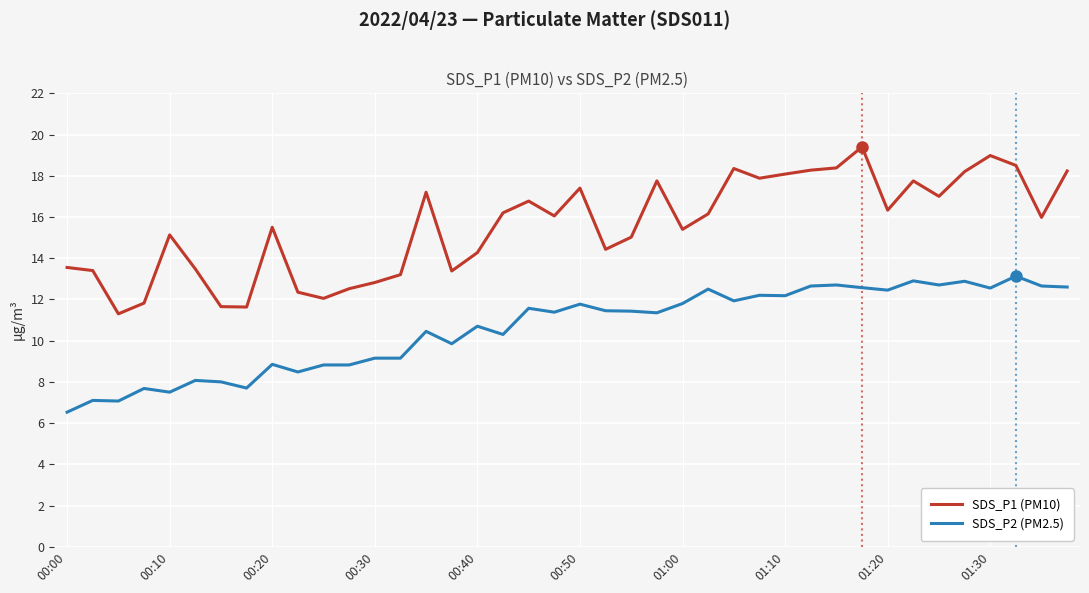

Which series has the largest total across all categories?

SDS_P1 (PM10)